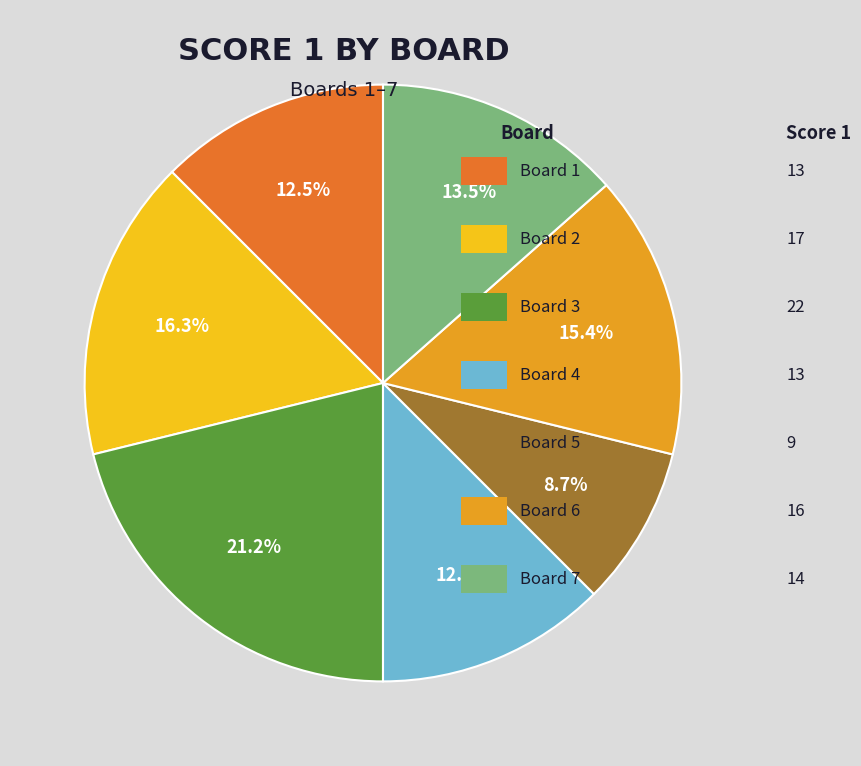

Does any single category account for the majority?

No